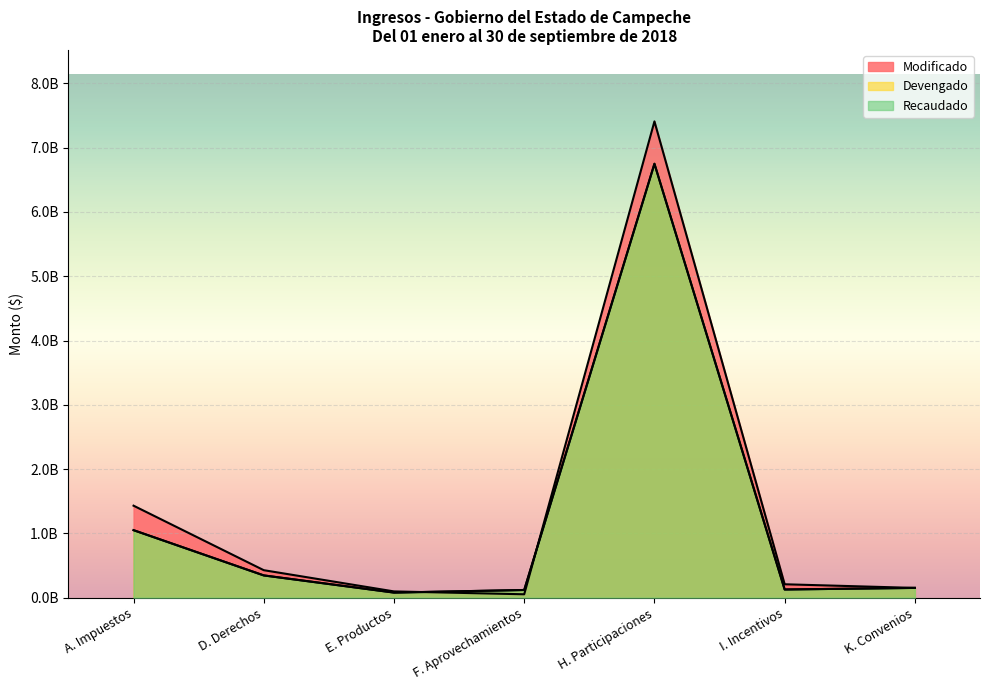

What value does the Modificado series have at E. Productos?

97850322.0